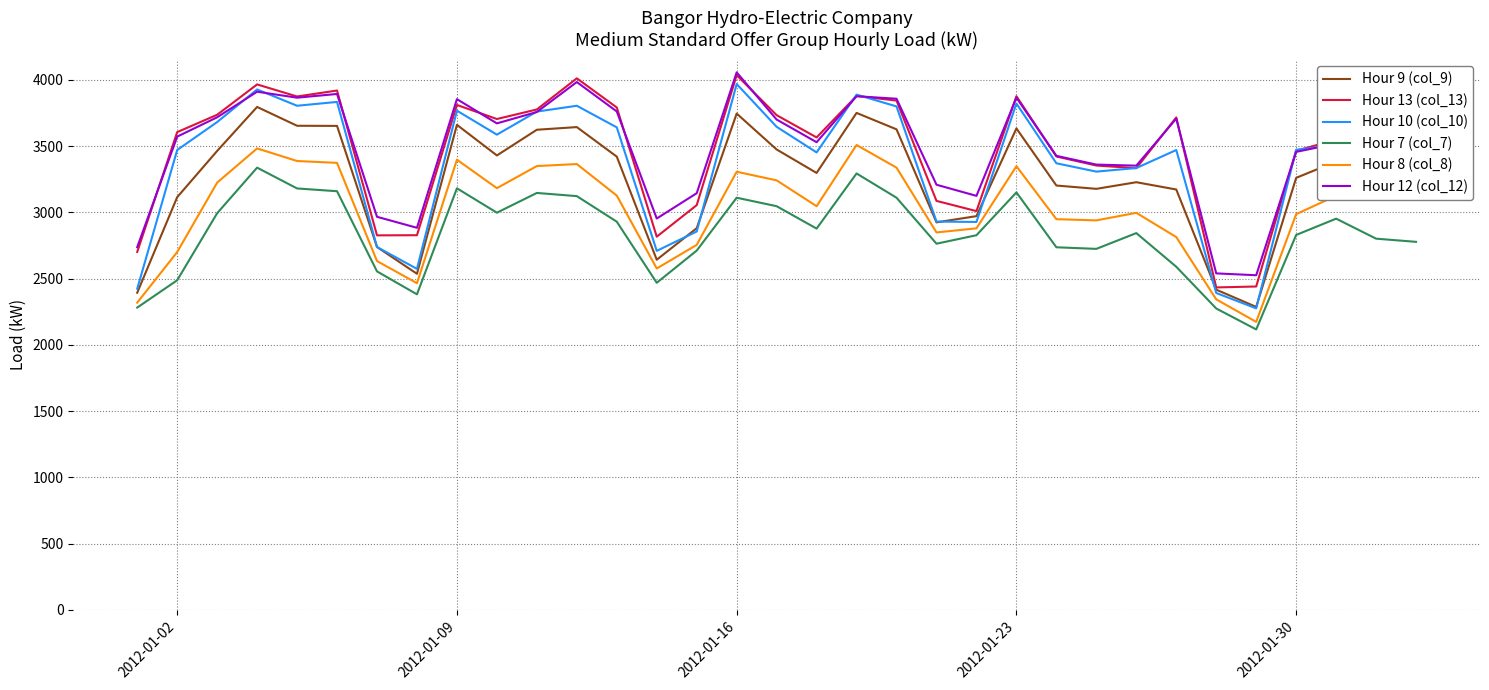

How many values in the Hour 9 (col_9) series are below 3325?

16